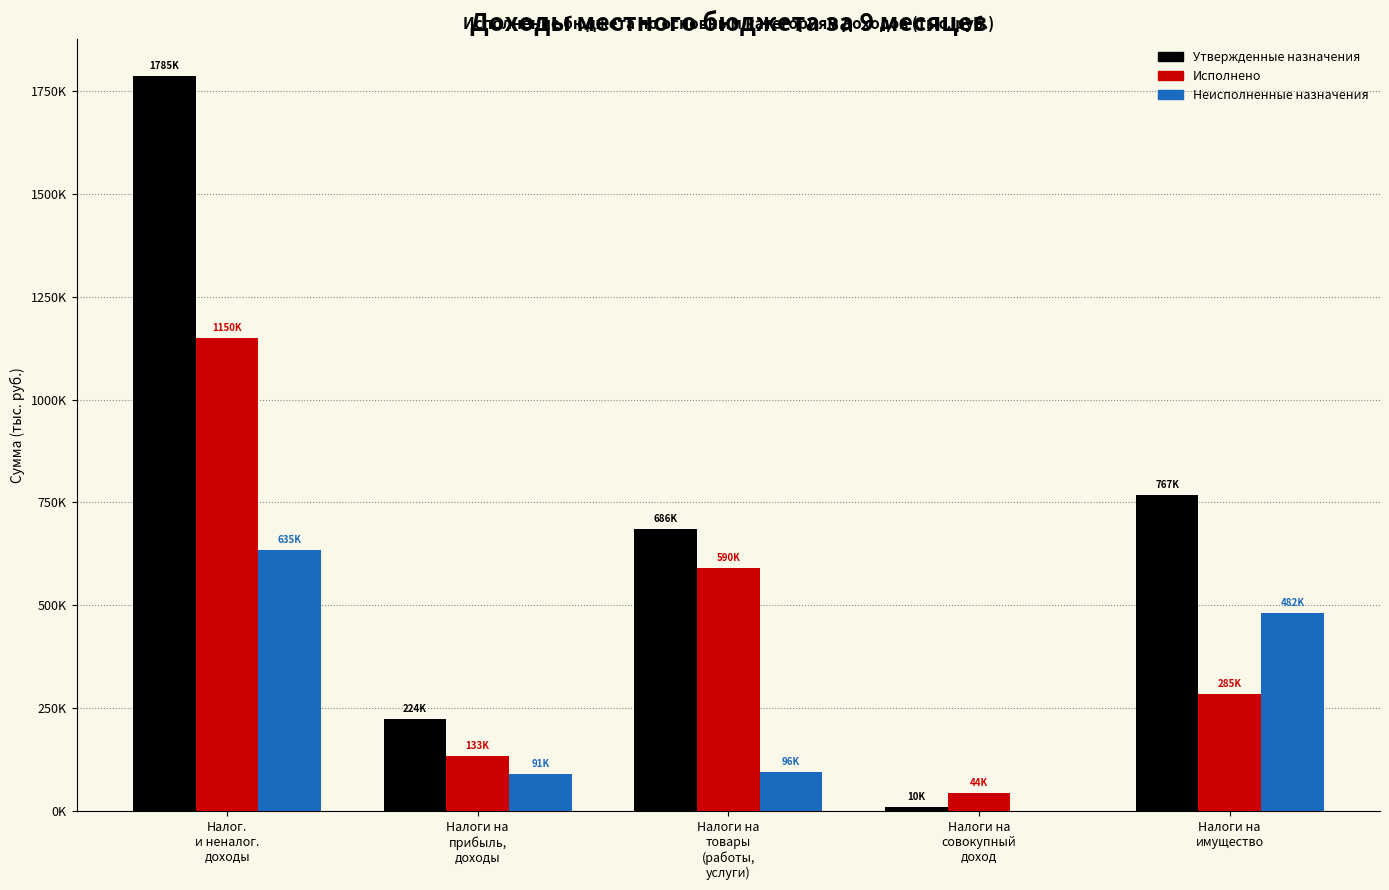

What position from the left is Налоги на
товары
(работы,
услуги)?

3